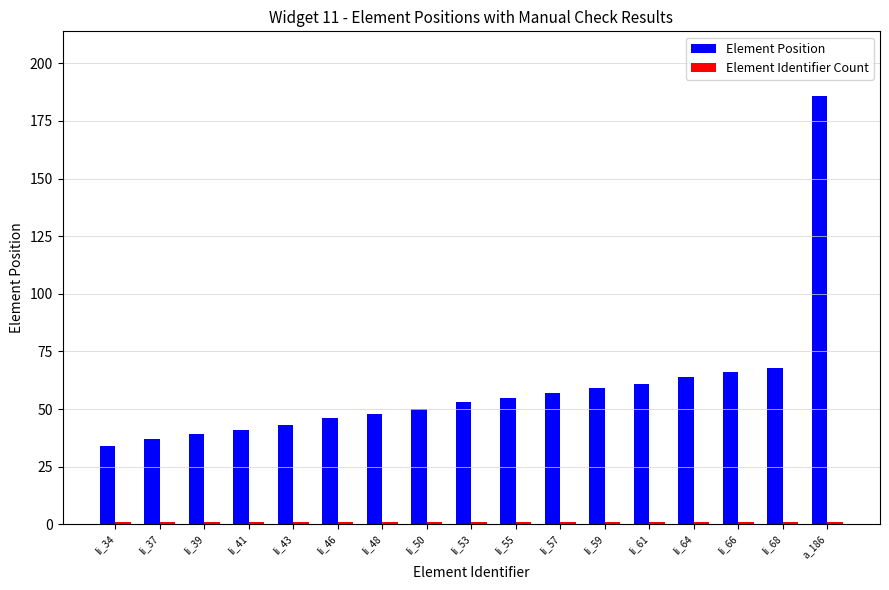

How many groups of bars are there?

17